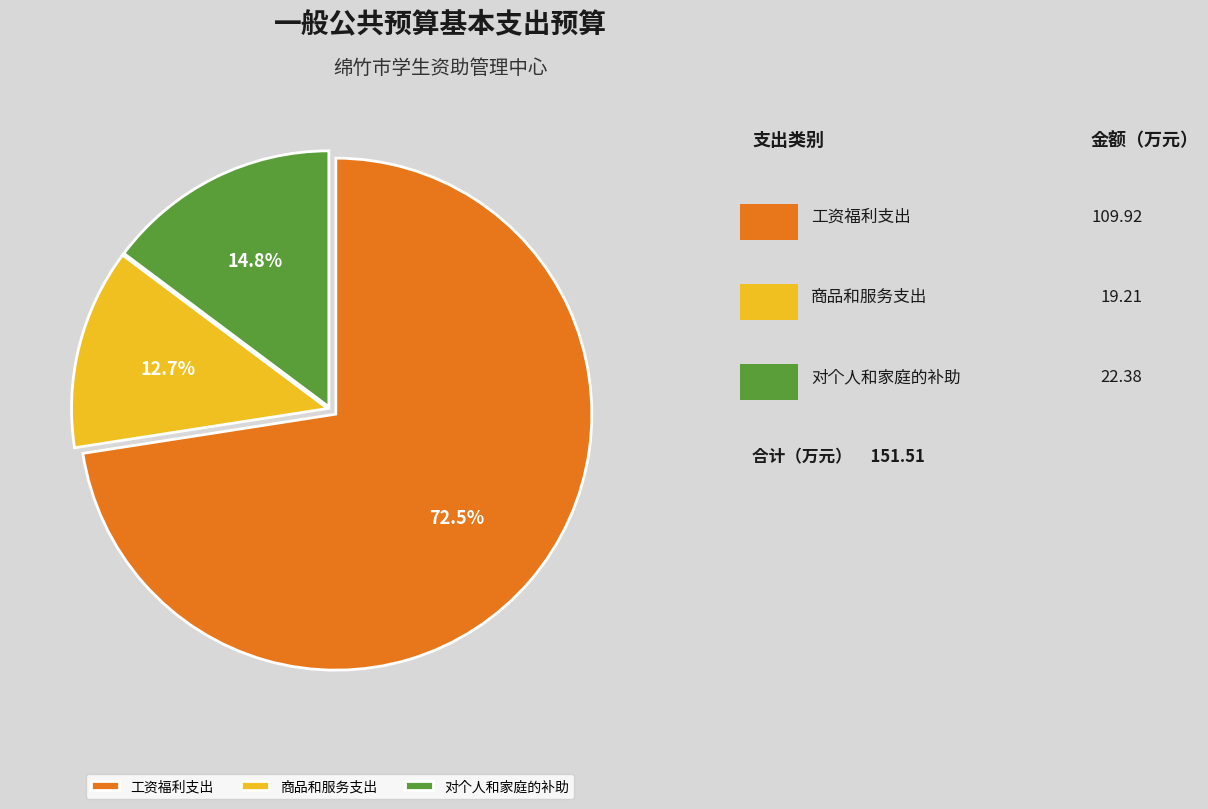

To the nearest percent, what percentage of the pie is 对个人和家庭的补助?

15%